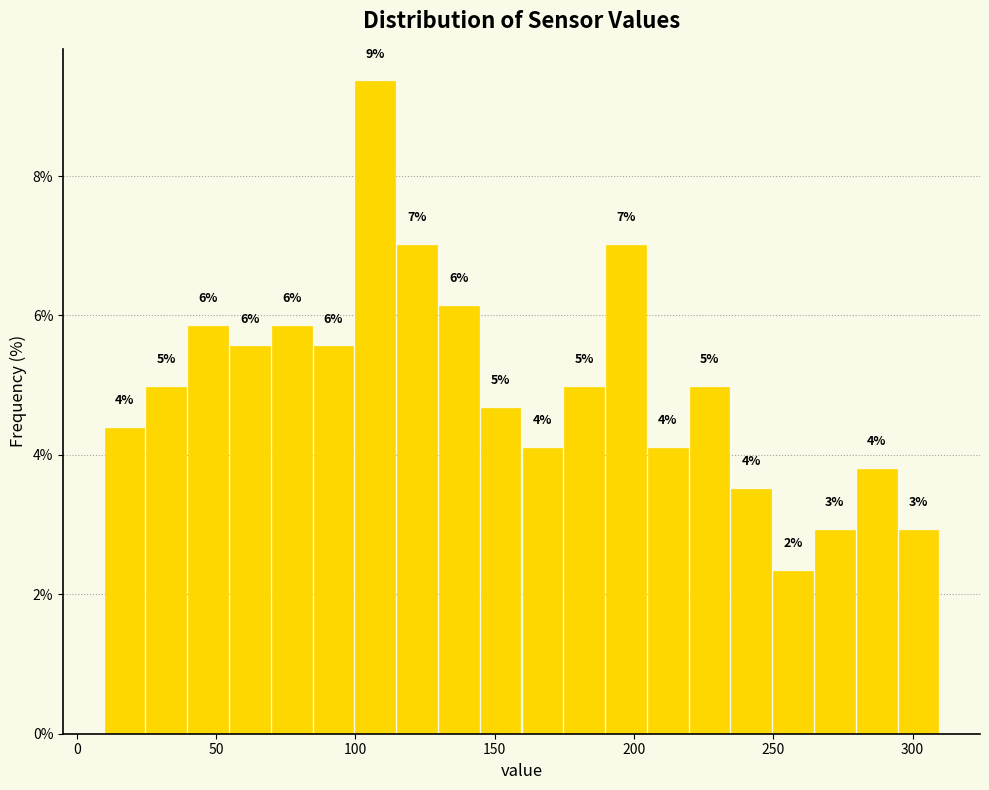

Read against the x-axis, roughly where is the centre of the tallest bar?

105